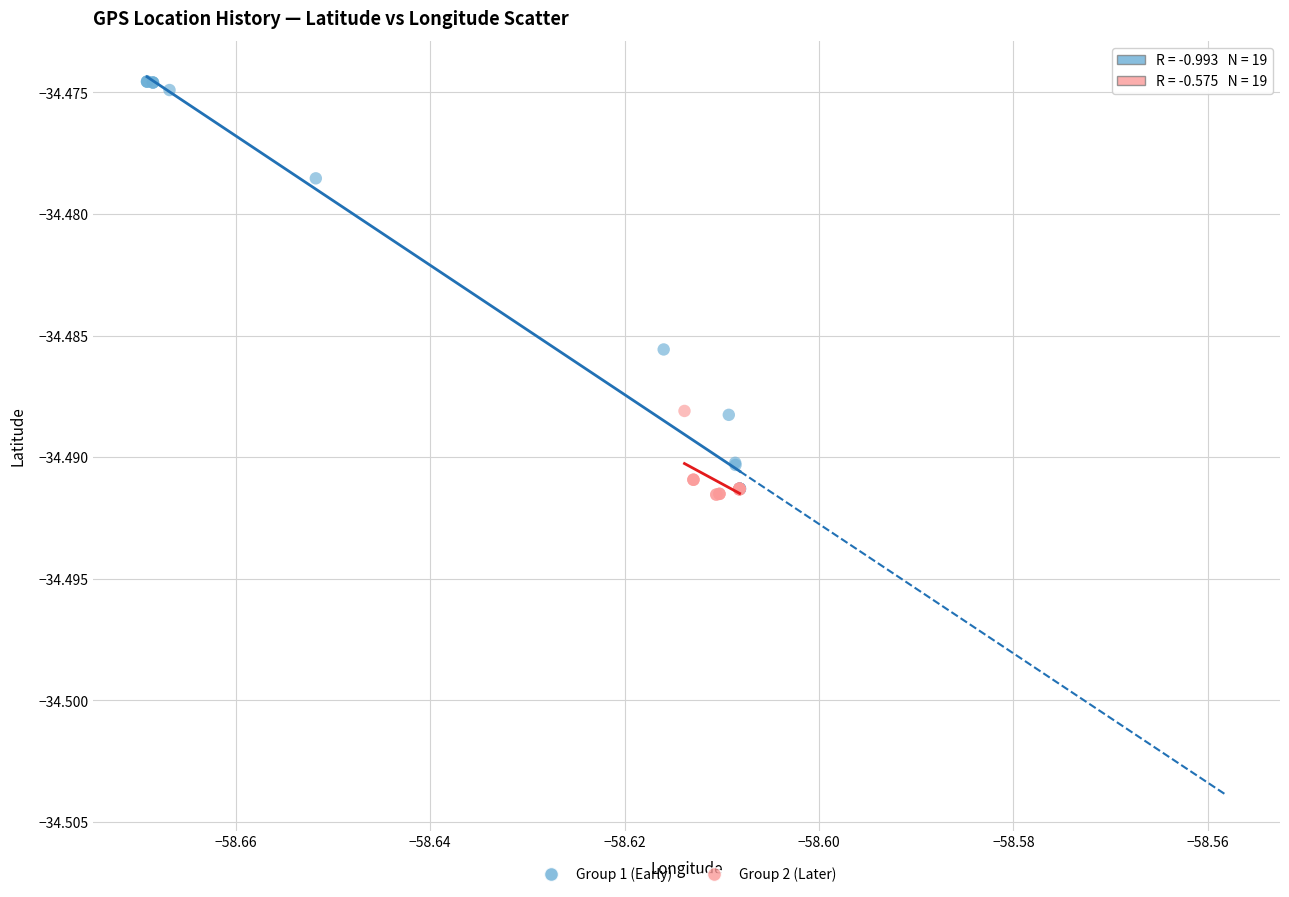

Which series has the widest spread of Y values?

Group 1 (Early)